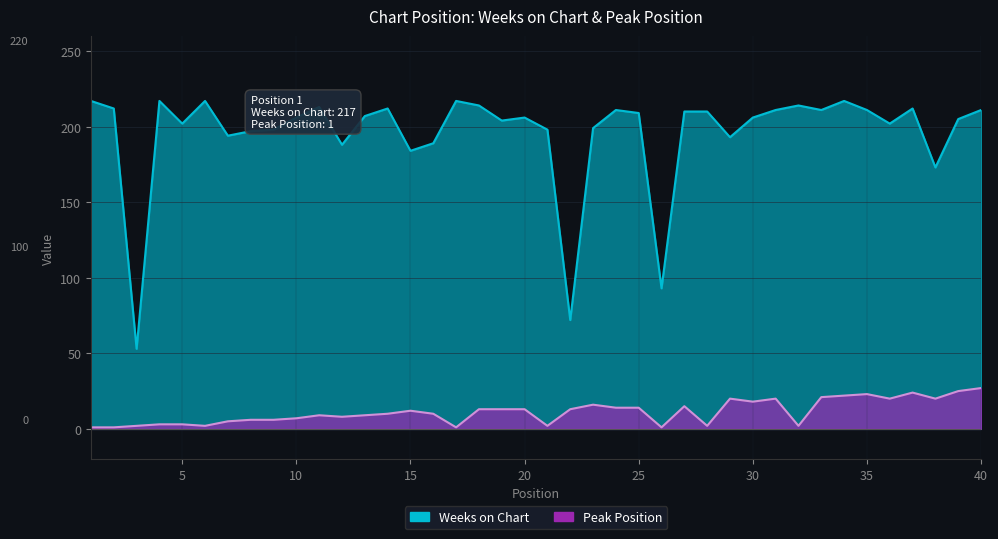

The value of Weeks on Chart at 34 is 217. True or false?

True